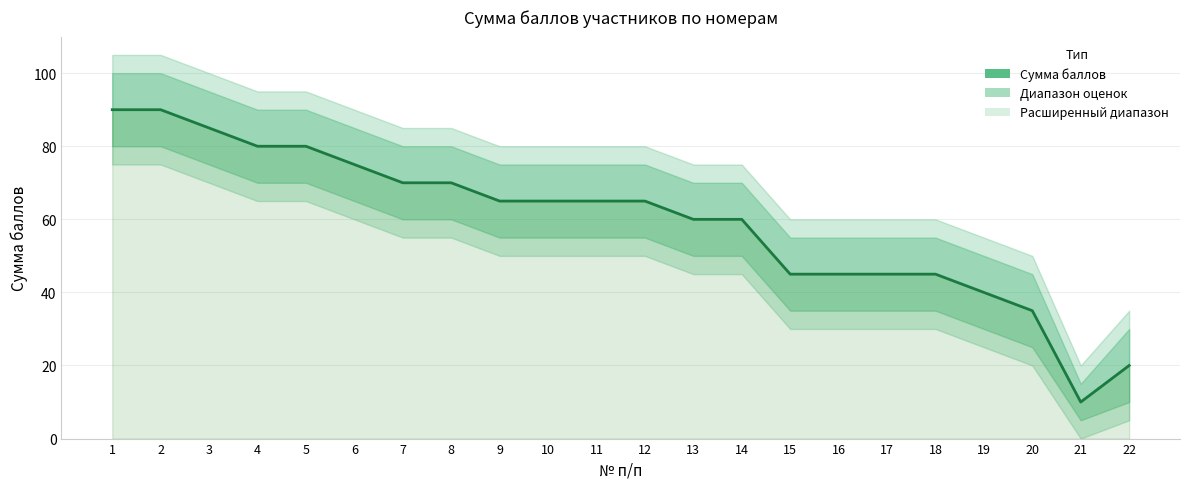

Reading left to right, extract all data points from this chart.

1=90	2=90	3=85	4=80	5=80	6=75	7=70	8=70	9=65	10=65	11=65	12=65	13=60	14=60	15=45	16=45	17=45	18=45	19=40	20=35	21=10	22=20